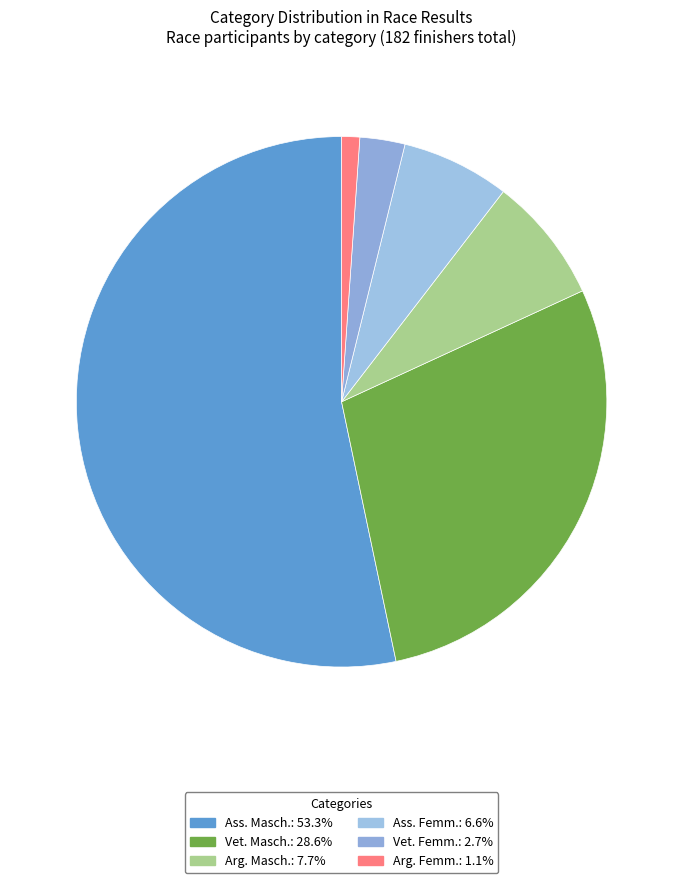

To the nearest percent, what portion does Arg. Masch. represent?

8%